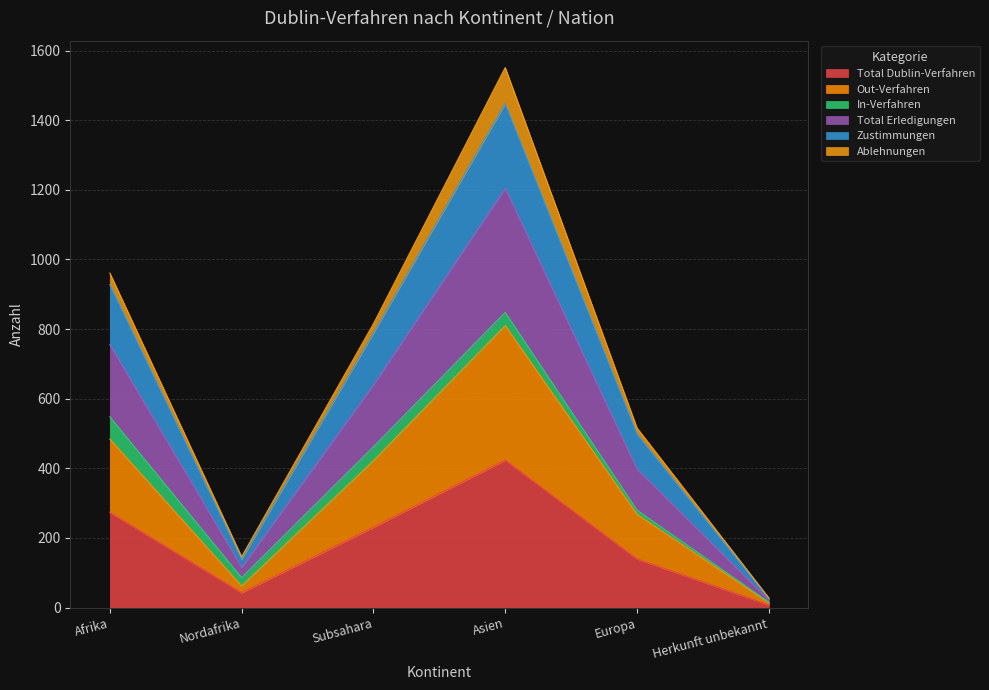

What is the highest value of the Total Dublin-Verfahren series?

424